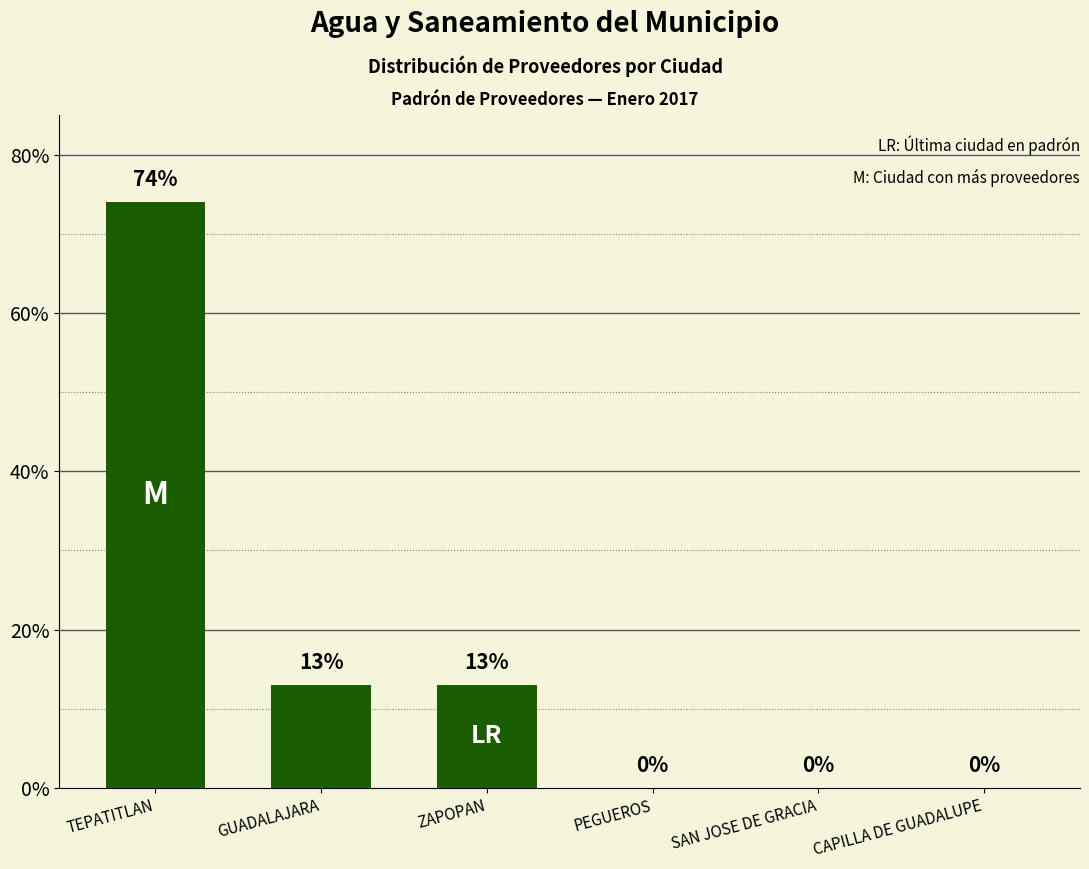

What is the sum of the values at CAPILLA DE GUADALUPE and GUADALAJARA?

13